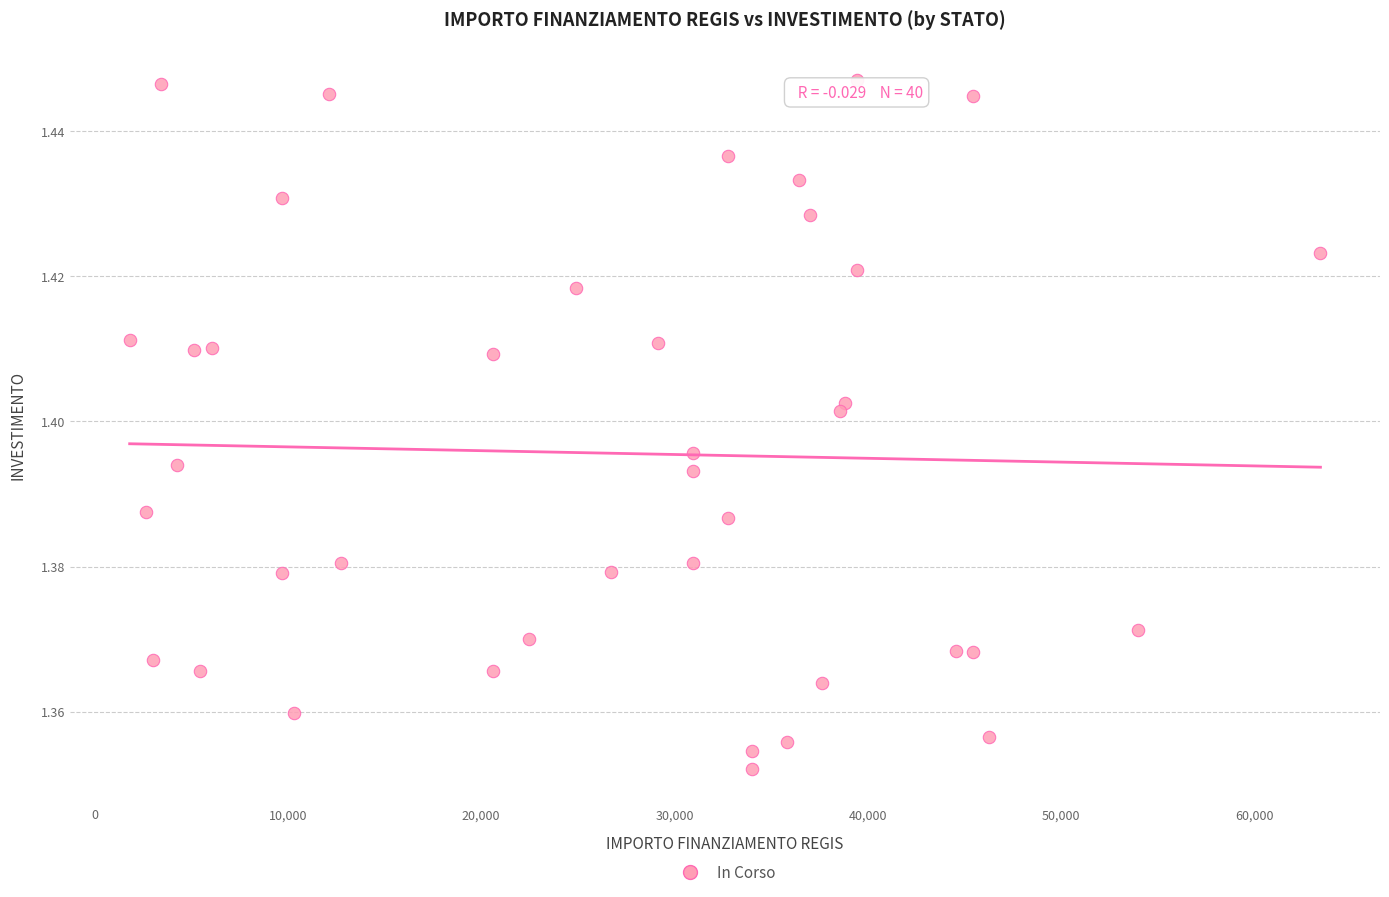

What is the range of X values (max minus min)?

61597.0